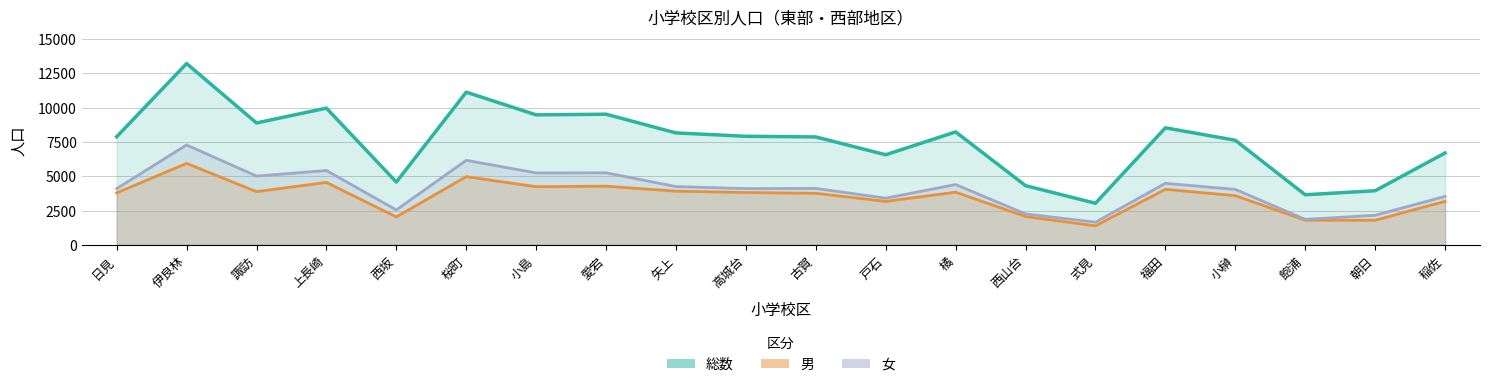

Where does the 総数 series first go above 7916?

伊良林